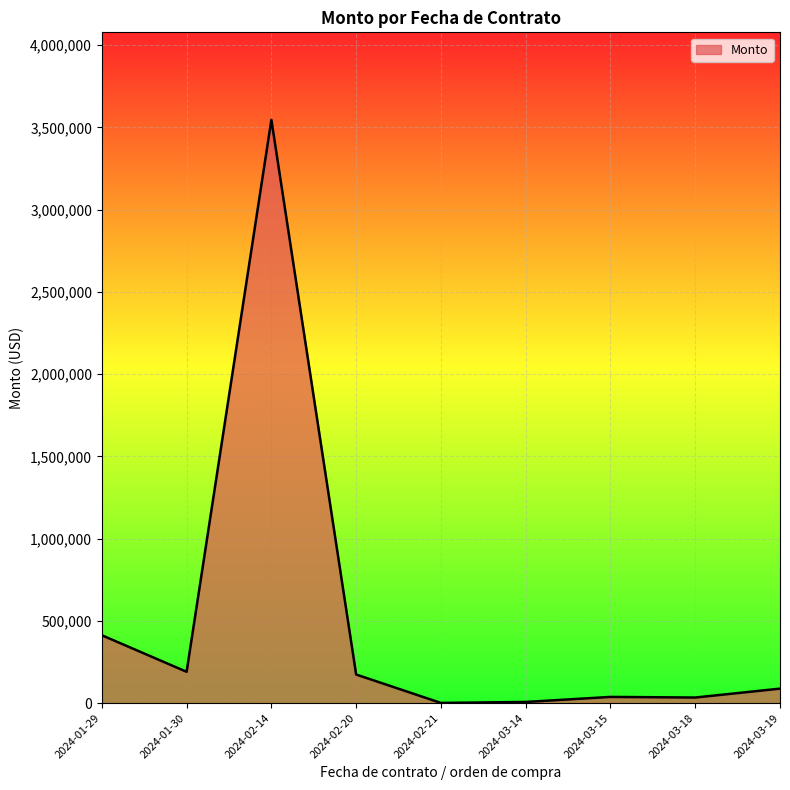

What is the difference between the second highest and second lowest values?

405579.5